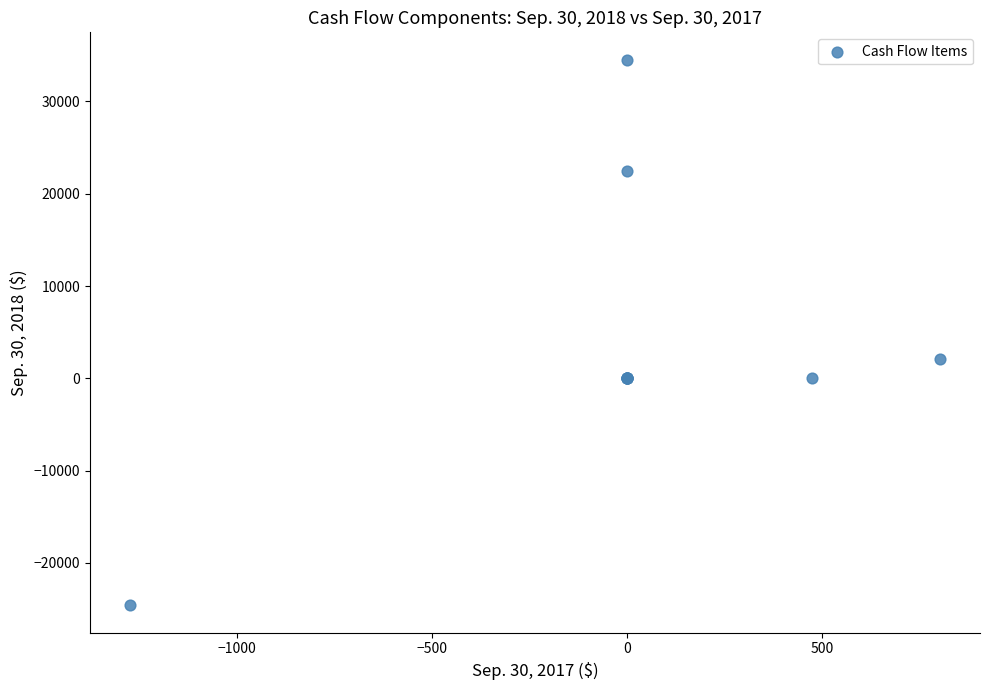

What Y value in the scatter plot is closest to 4962?

2132